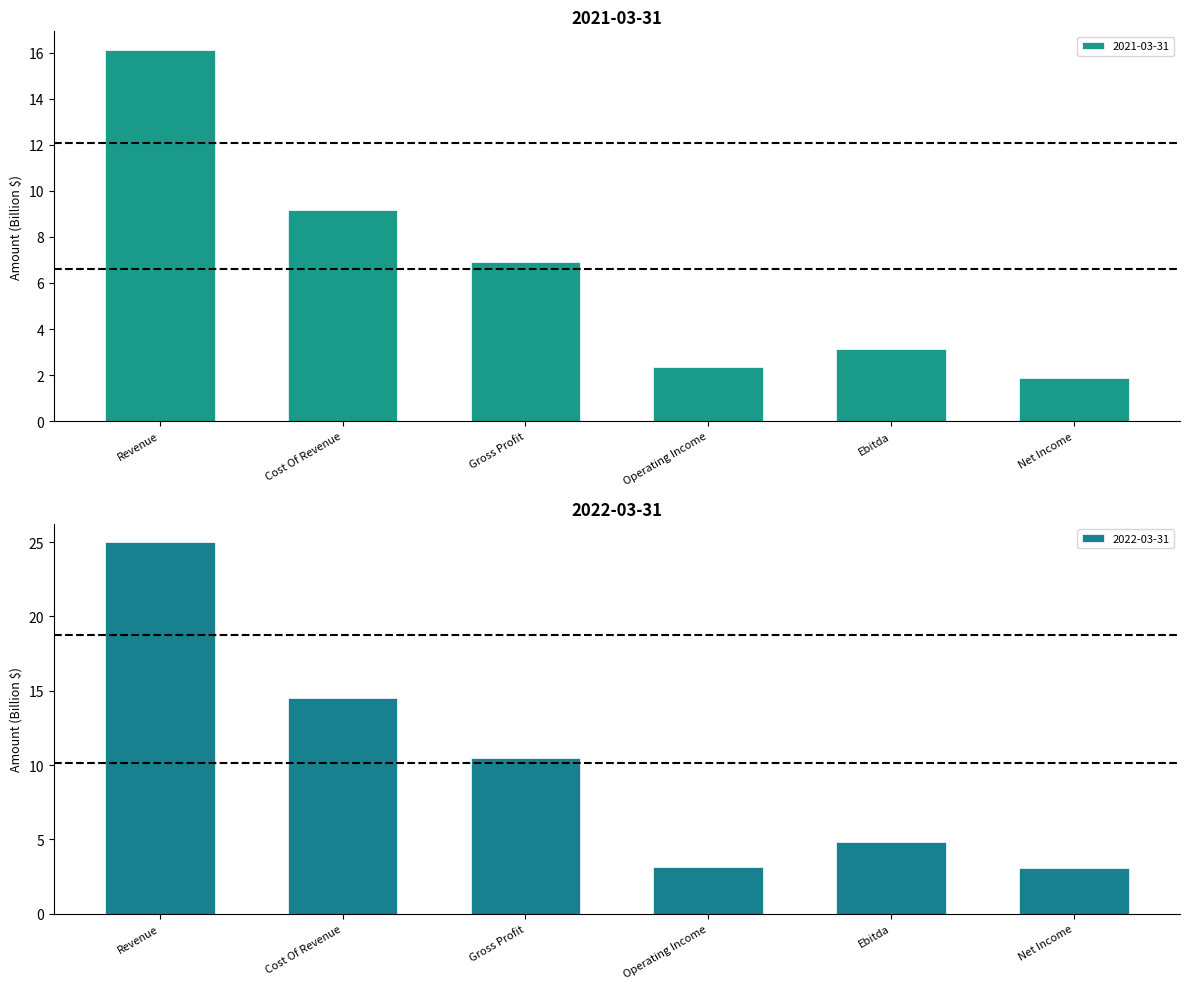

Reading left to right, list all the values displayed in this chart.

2021-03-31: Revenue=16.1	Cost Of Revenue=9.2	Gross Profit=6.9	Operating Income=2.3	Ebitda=3.1	Net Income=1.9
2022-03-31: Revenue=25.0	Cost Of Revenue=14.5	Gross Profit=10.5	Operating Income=3.2	Ebitda=4.8	Net Income=3.0